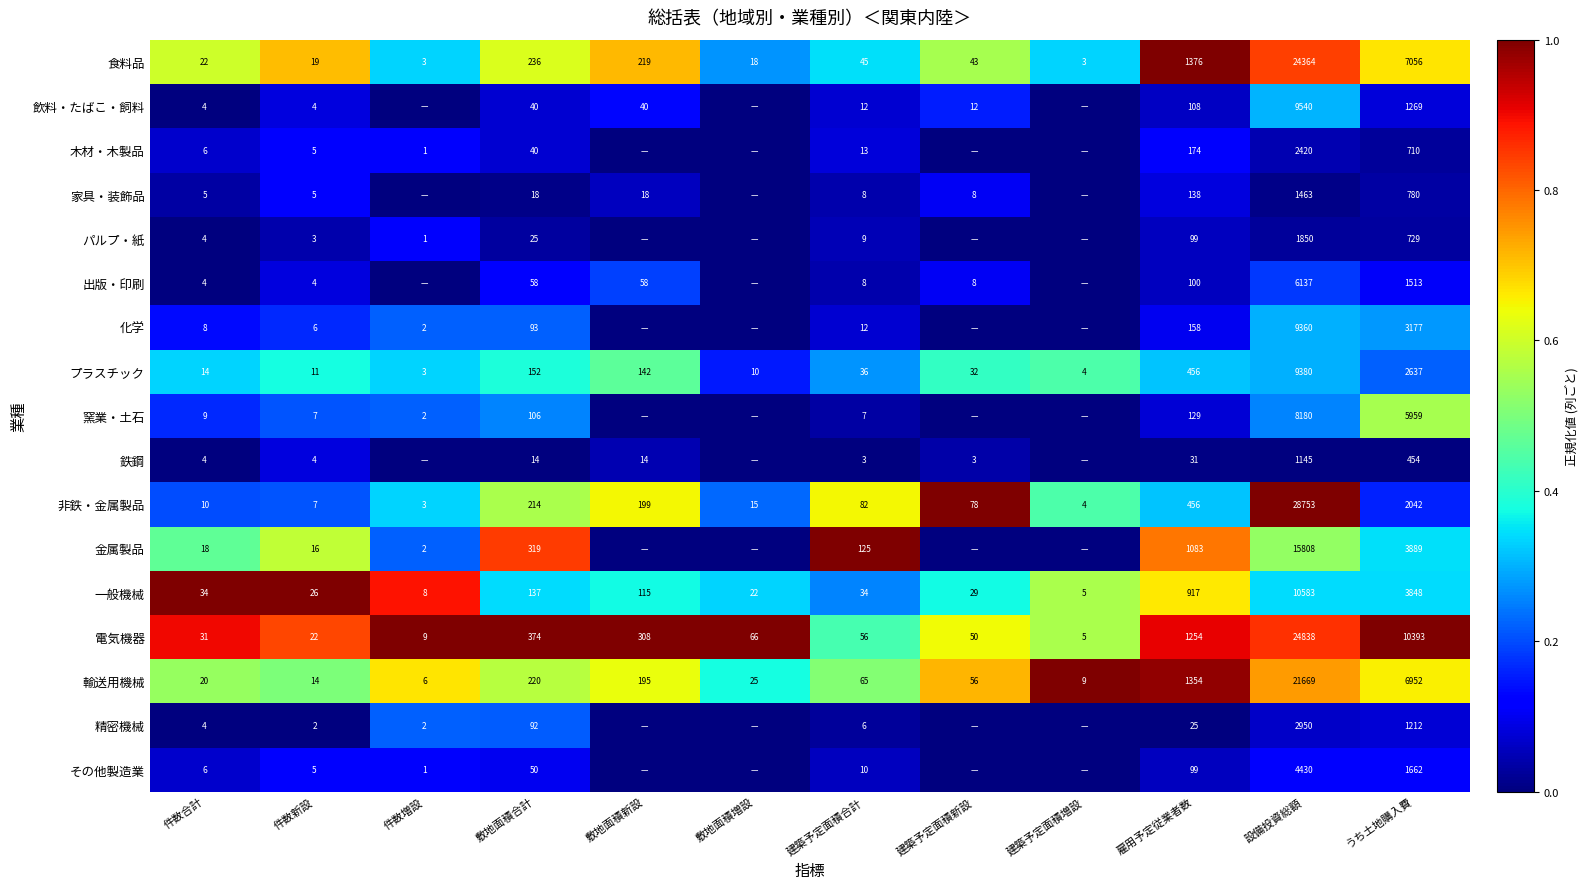

Where is 輸送用機械 nearest to the value 10837?

うち土地購入費